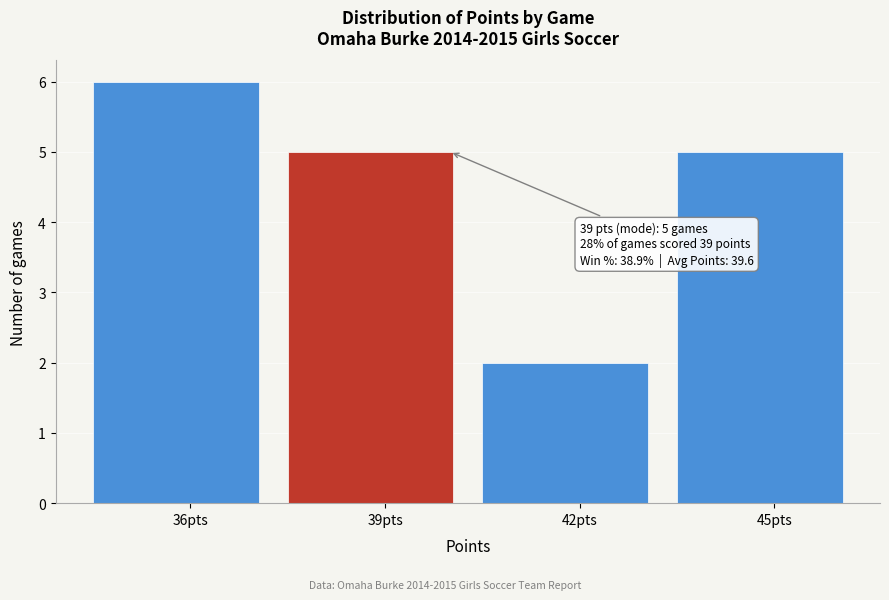

Reading right to left, transcribe all the data shown in this chart.

45pts=5	42pts=2	39pts=5	36pts=6